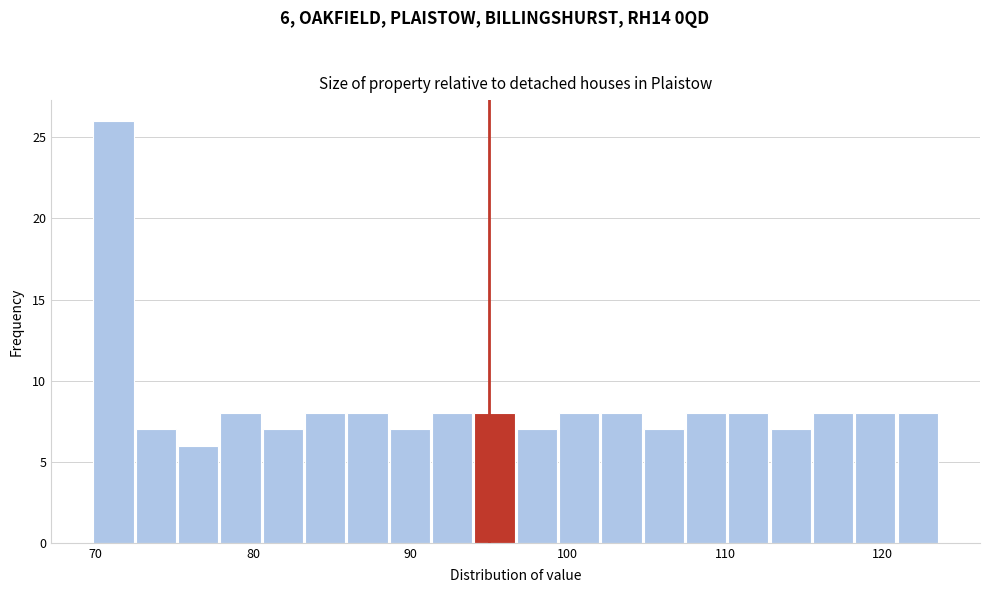

Read against the x-axis, roughly where is the centre of the tallest bar?

71